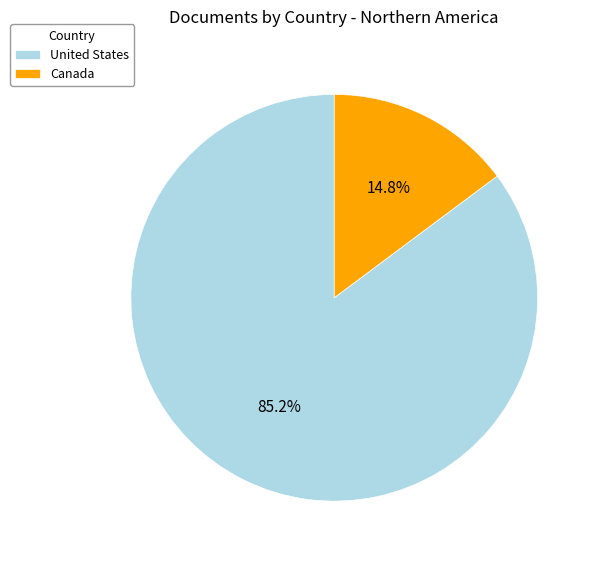

True or false: Canada accounts for 15% of the total.

True